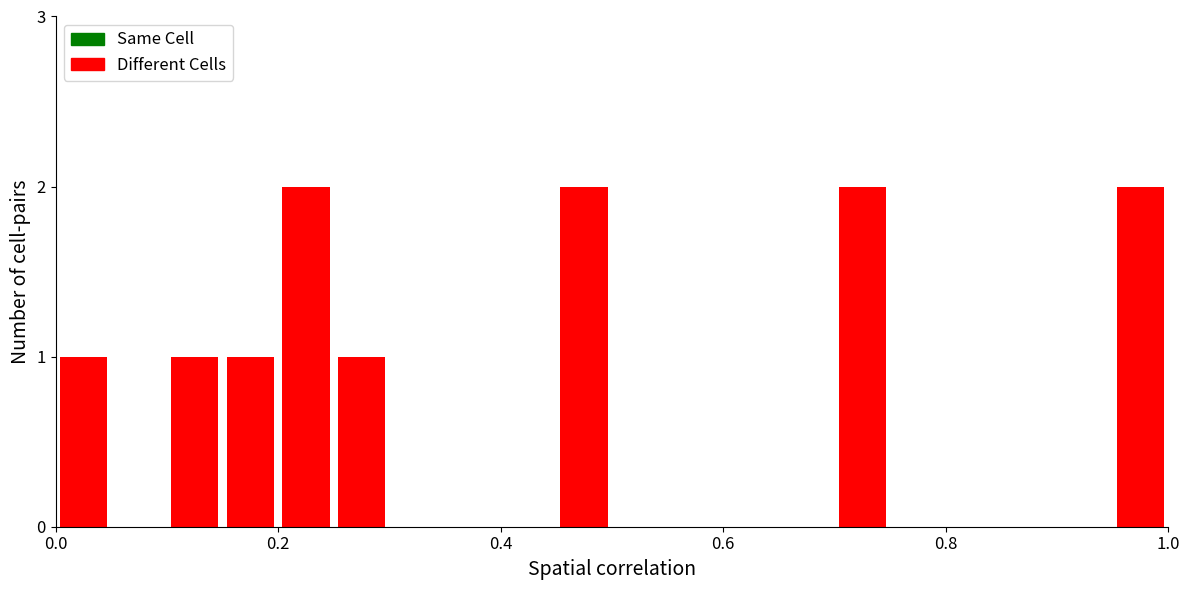

Are the bars horizontal?

No